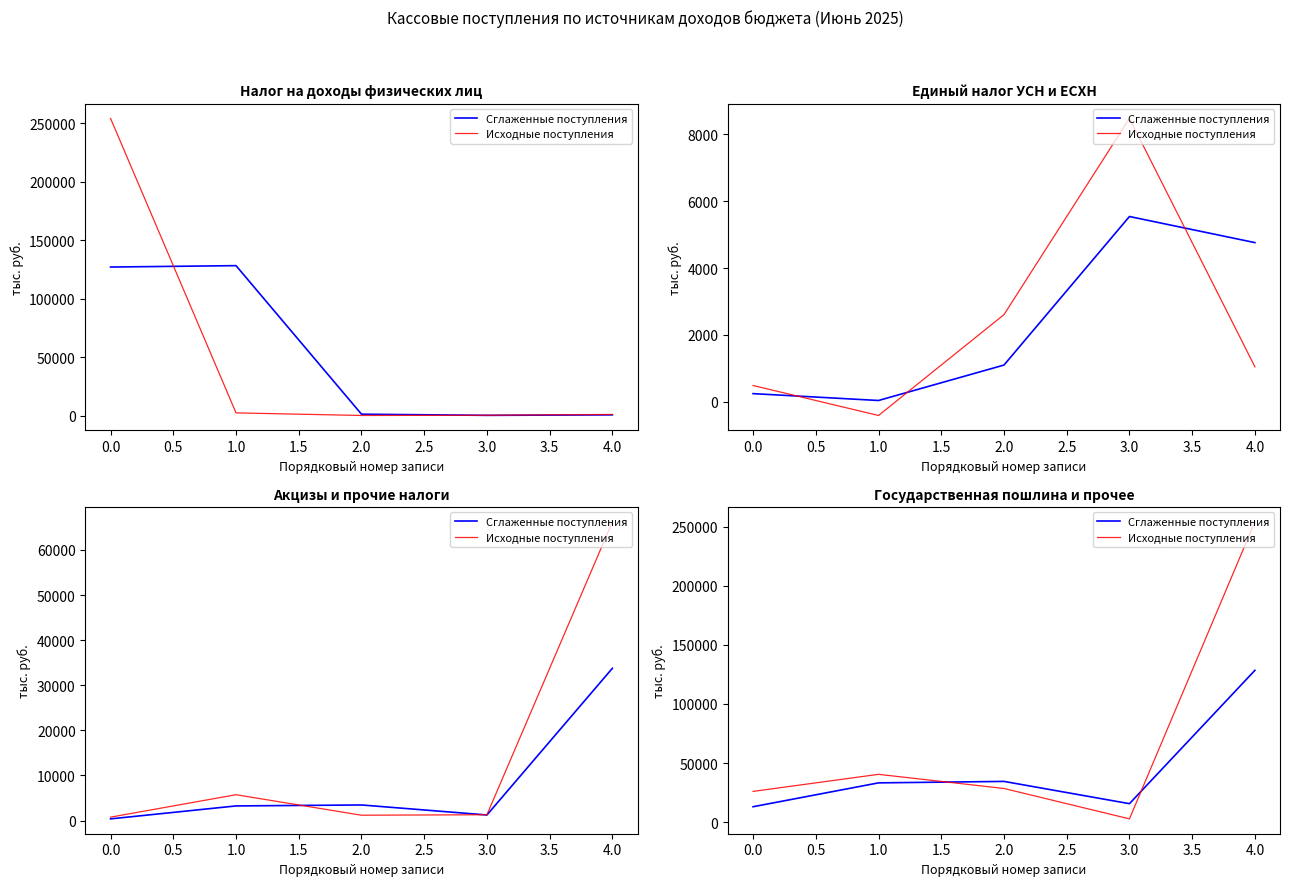

How many values in the Исходные поступления series exceed 28431?

3